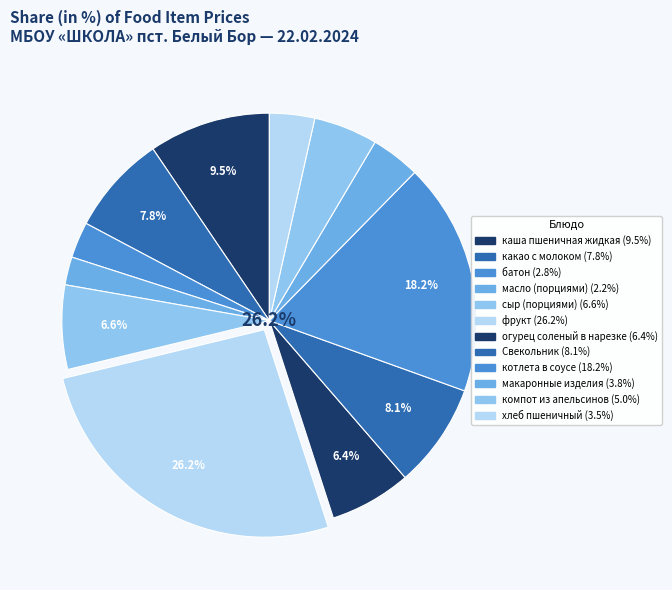

Combined, what portion of the pie is масло (порциями) and какао с молоком?

9.9%